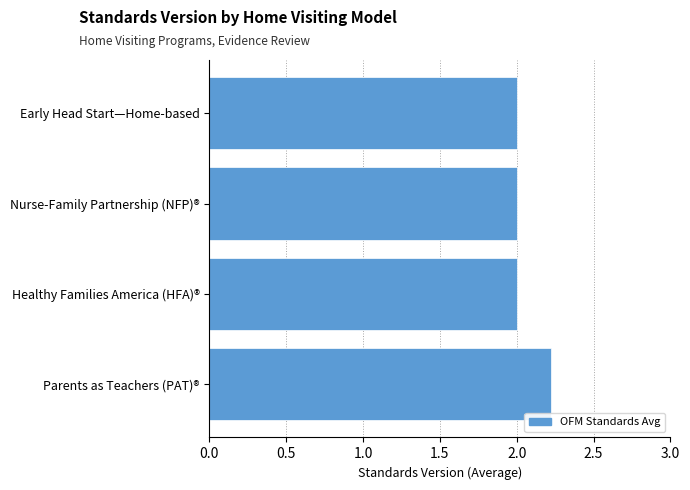

How many bars are there in total?

4